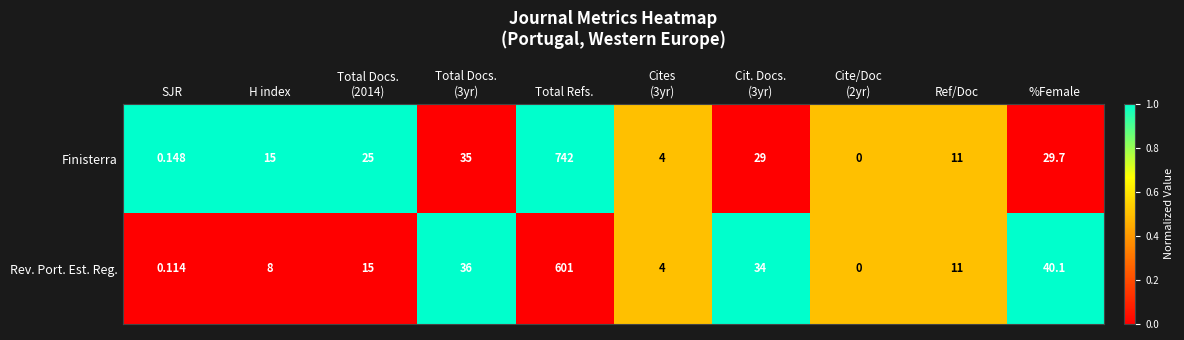

At which category is the sum across all series the highest?

Total Refs.